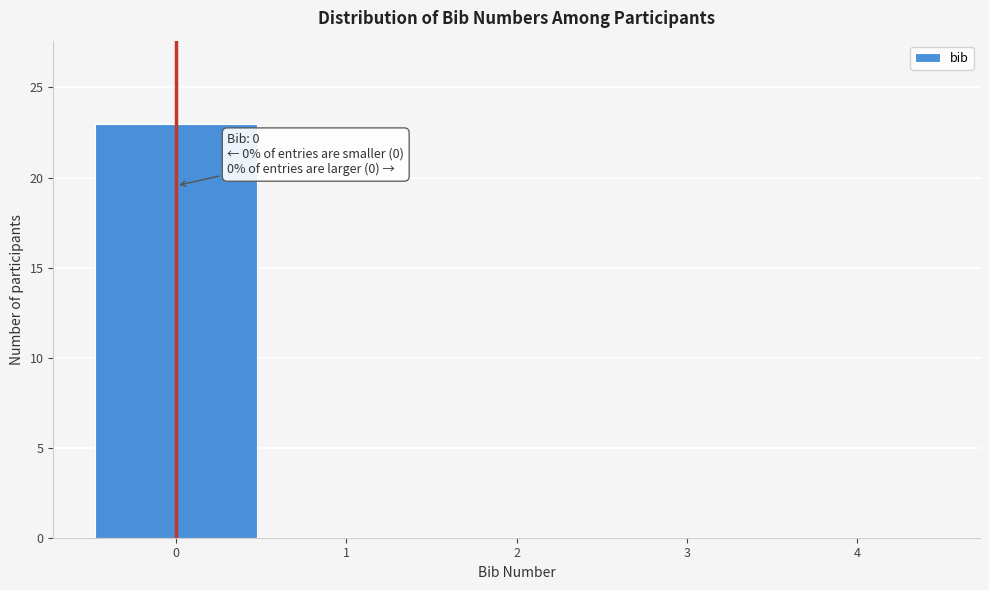

Over which range of the x-axis is the bar tallest?

-0.5 to 0.5